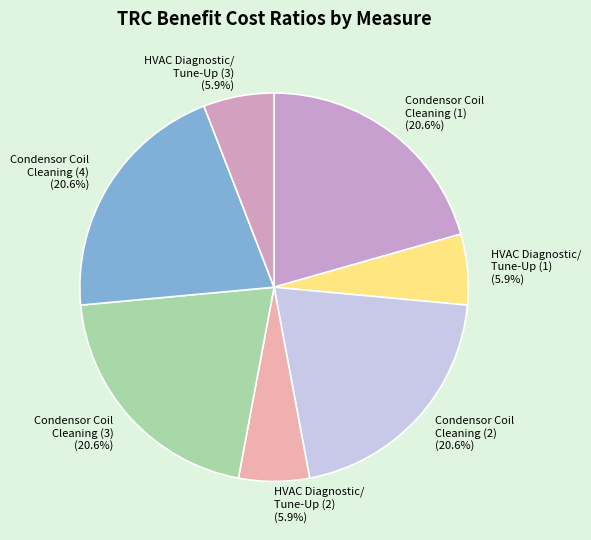

Does HVAC Diagnostic/ Tune-Up (1) (5.9%) represent more than half of the total?

No